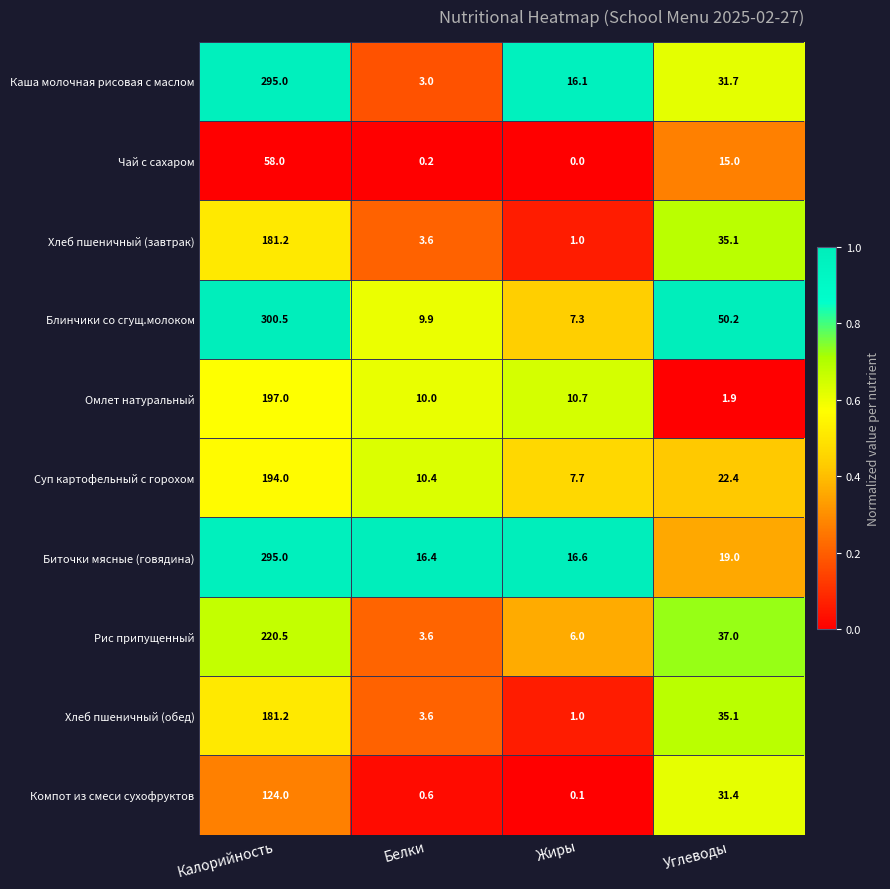

Which category has the lowest value across all series?

Жиры